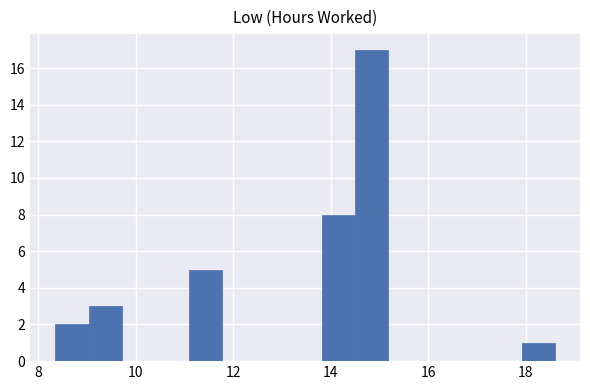

Around what value on the x-axis is the tallest bar? Give the approximate position of its centre, as read against the axis.

14.8